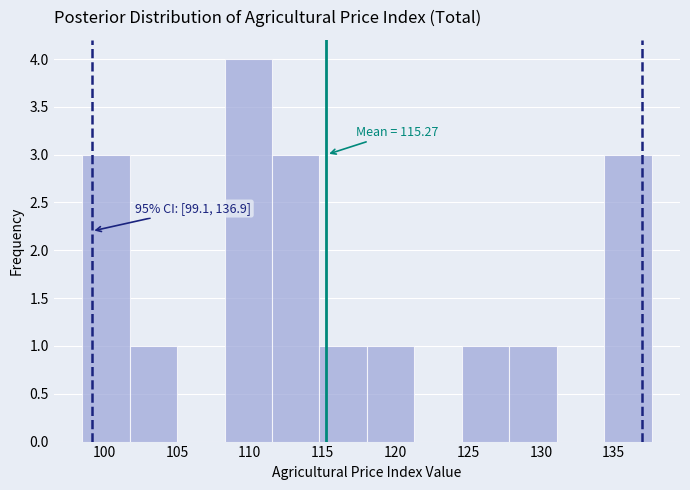

Which range on the x-axis has the tallest bar?

108.5 to 111.5